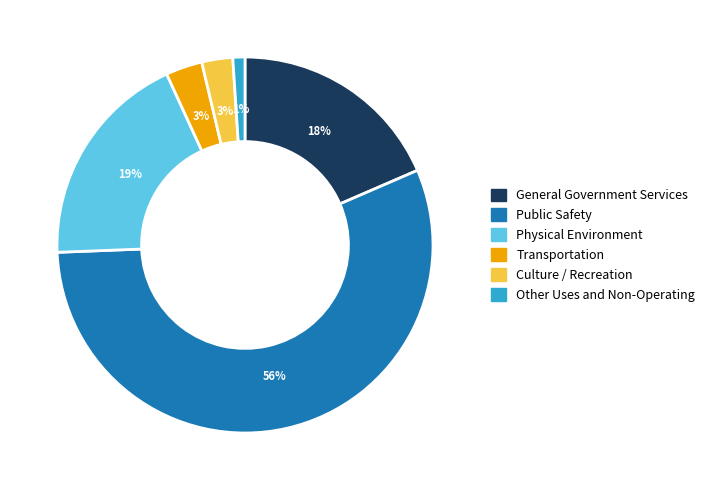

Which category accounts for the majority?

Public Safety